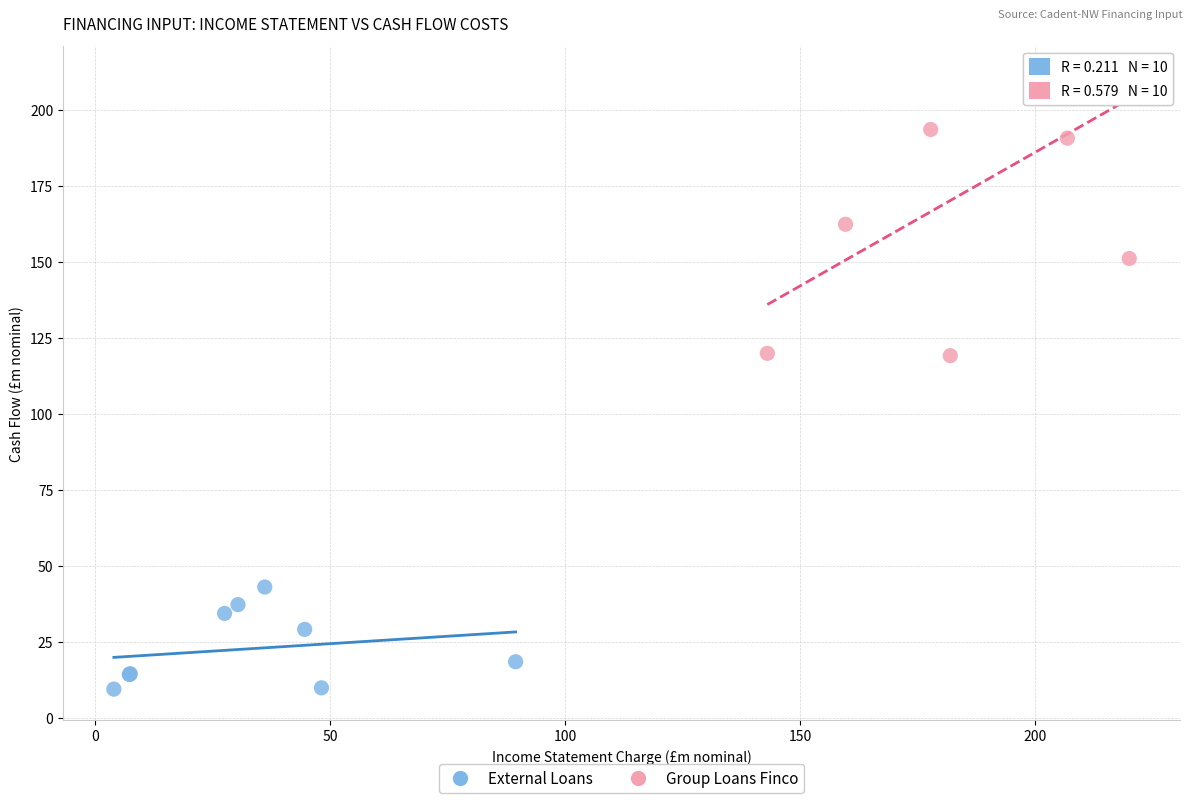

What are all the series names shown in the legend?

External Loans, Group Loans Finco